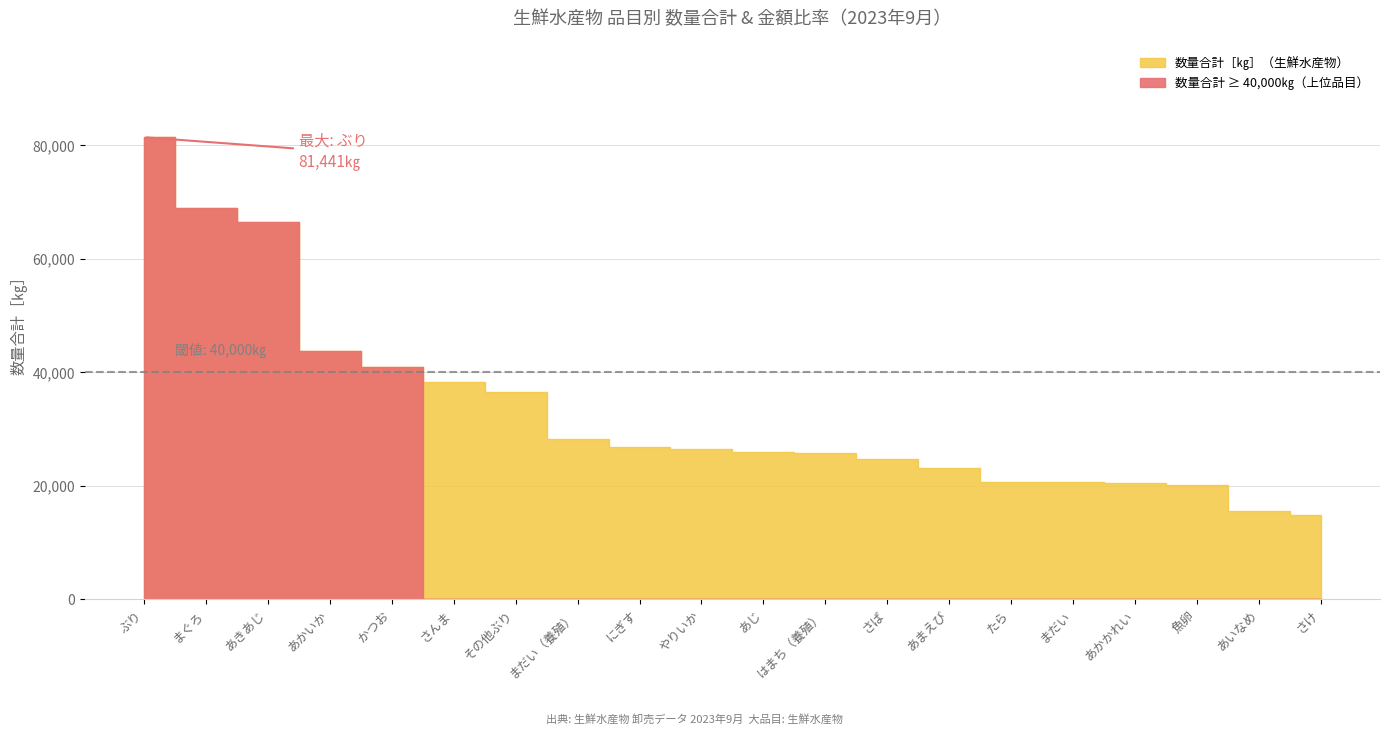

What is the label of the 16th point from the right?

かつお